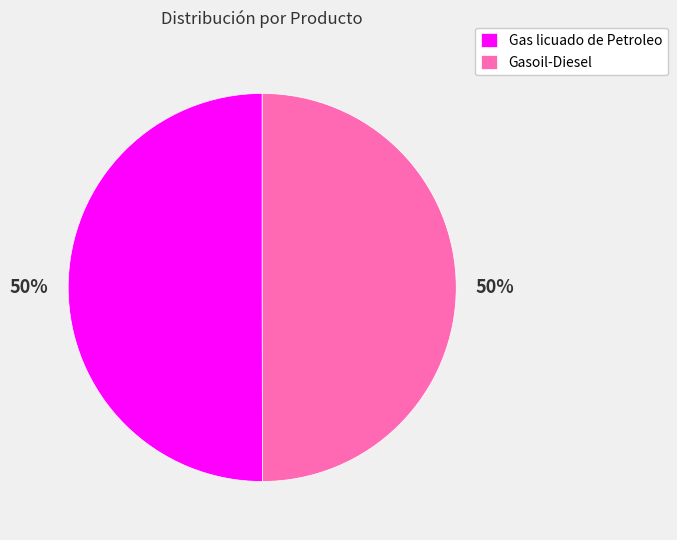

True or false: Gasoil-Diesel accounts for 62% of the total.

False